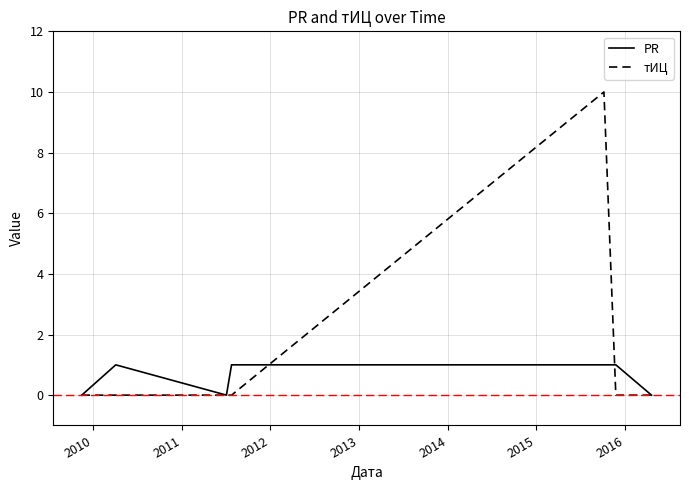

Rank the series by their average value, from lowest to highest.

PR, тИЦ